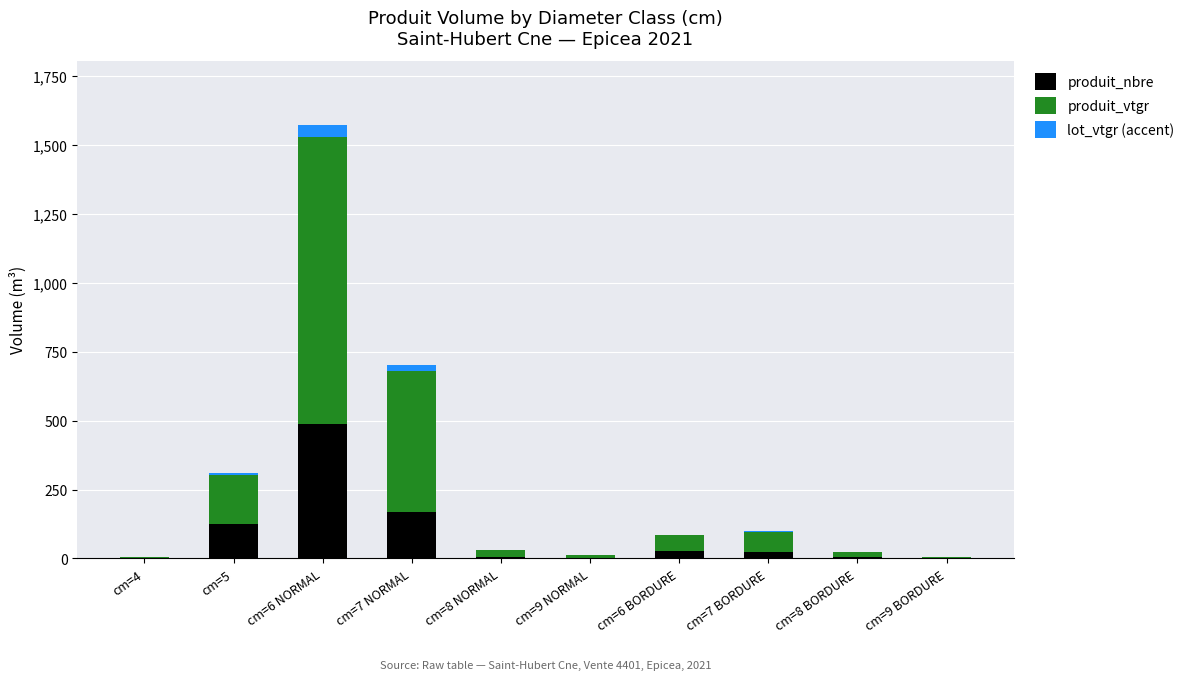

Which category has the highest value in the produit_nbre series?

cm=6 NORMAL